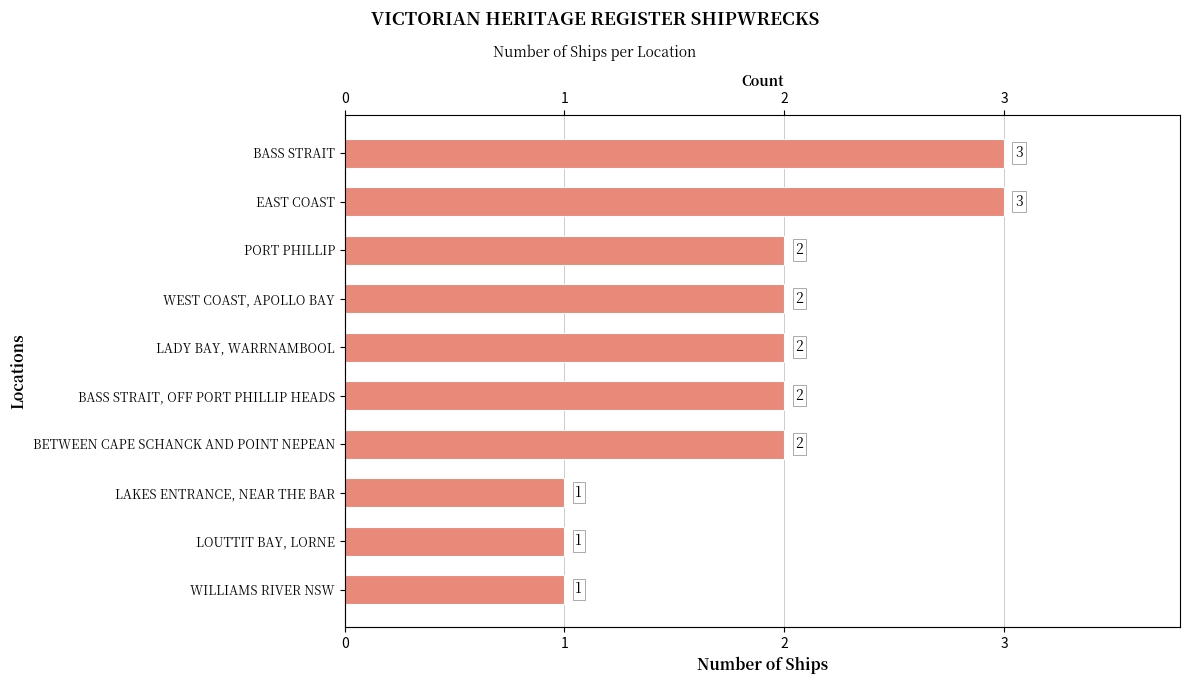

What is the sum of the values at EAST COAST and LOUTTIT BAY, LORNE?

4